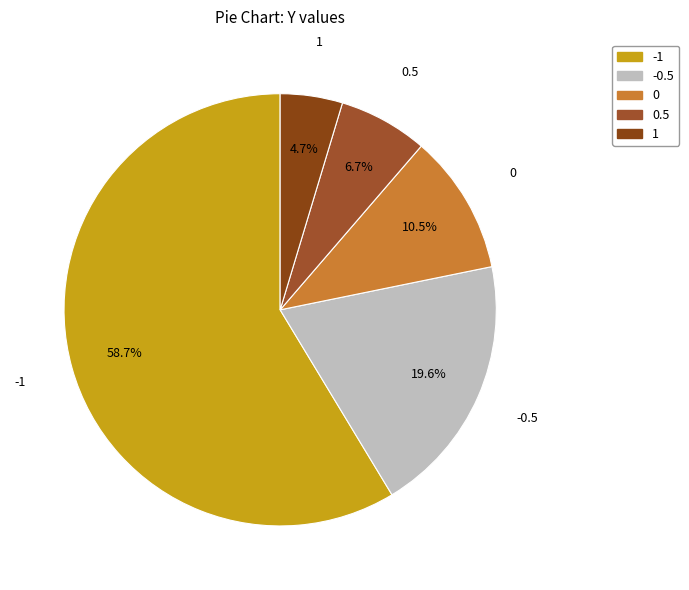

True or false: -0.5 accounts for 20% of the total.

True